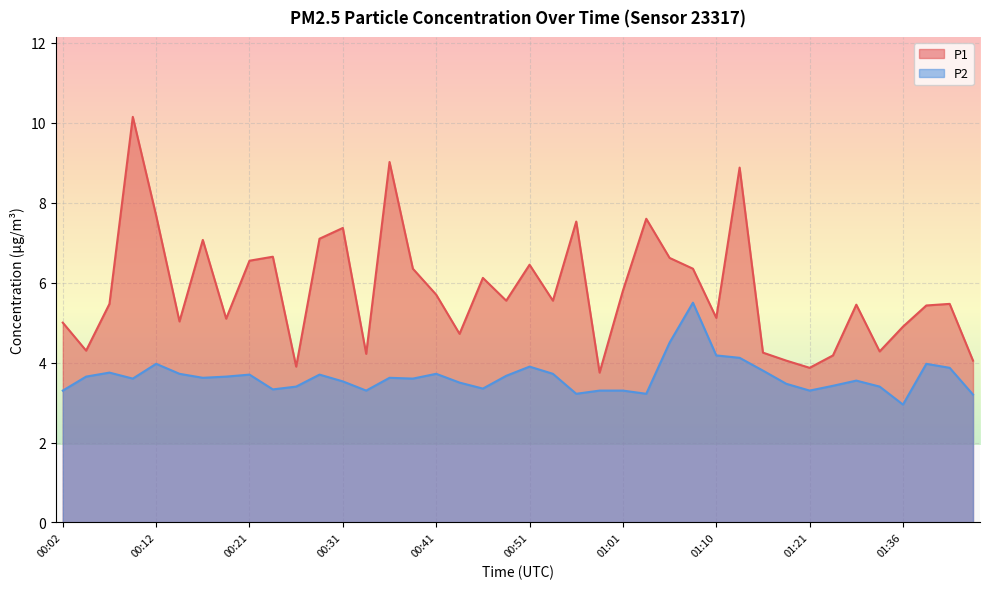

How many series are shown in this chart?

2